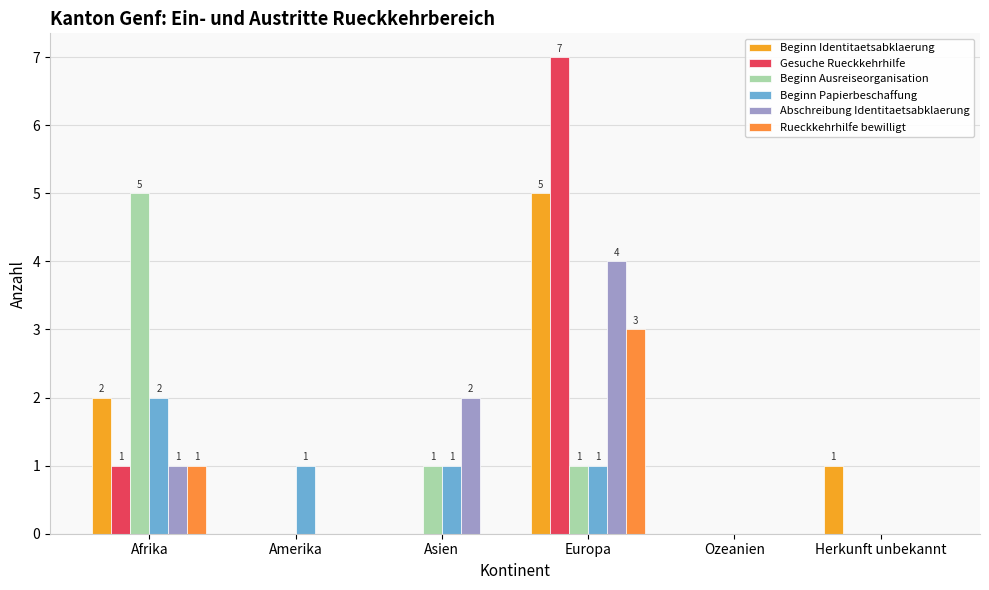

What is the average value of the Beginn Papierbeschaffung series?

1